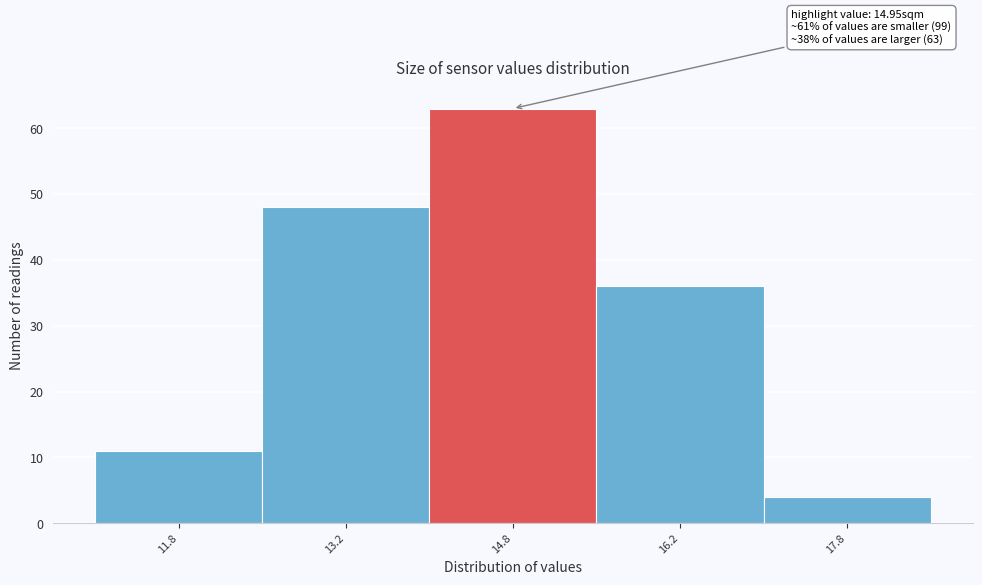

Which range on the x-axis has the tallest bar?

14.0 to 15.5